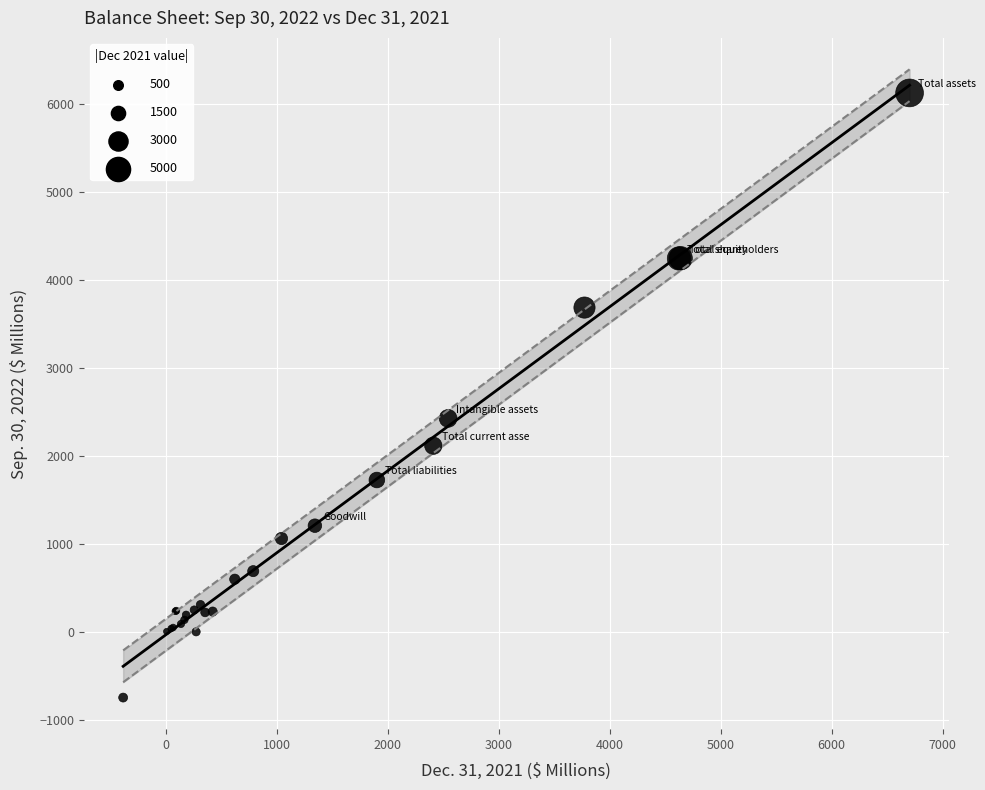

What Y value in the scatter plot is closest to 2688?

2425.5